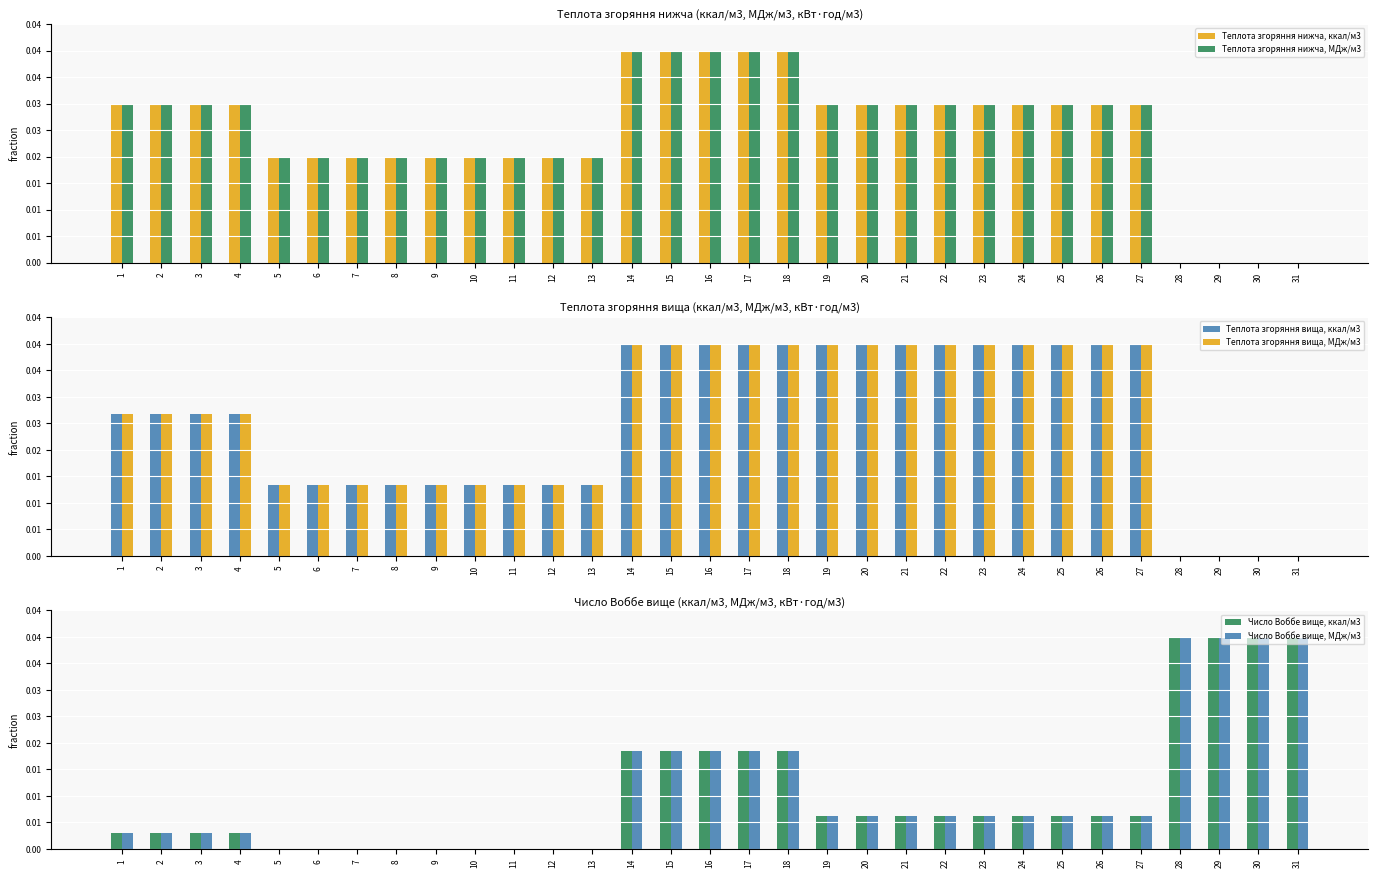

Where is Число Воббе вище, ккал/м3 nearest to the value 0?

5